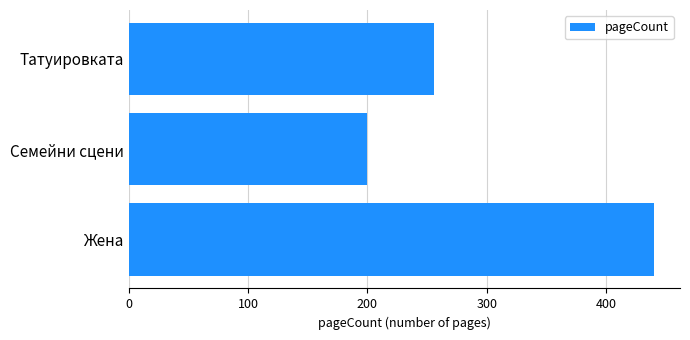

Rank the categories by value from highest to lowest.

Жена, Татуировката, Семейни сцени